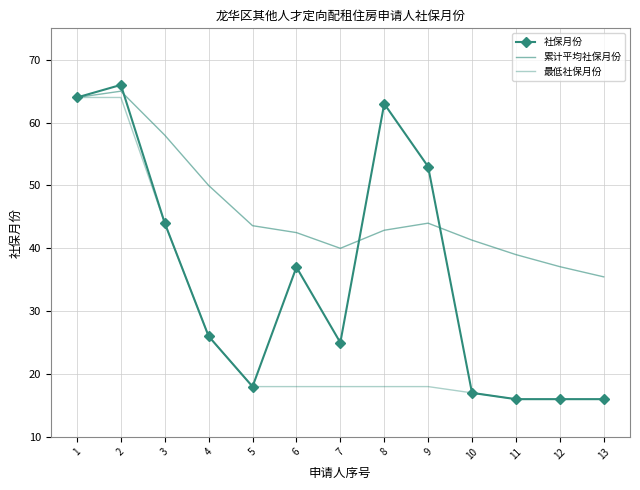

Where is the first local minimum for 社保月份?

5